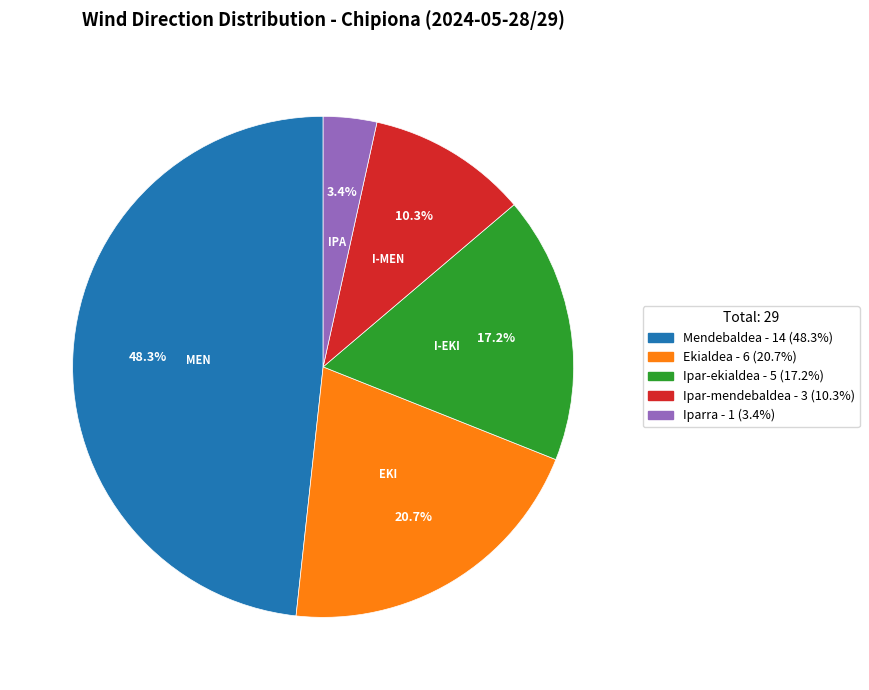

Is there a majority slice in this chart?

No